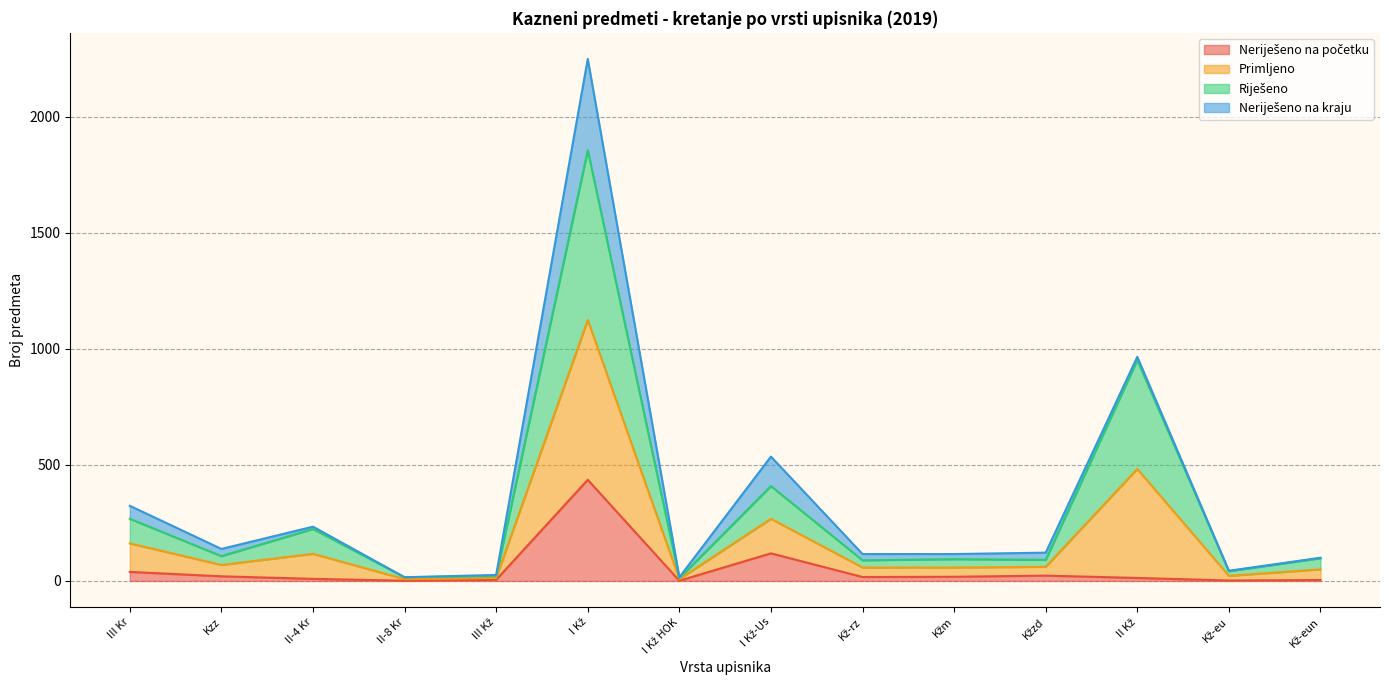

What is the average value of the Neriješeno na početku series?

50